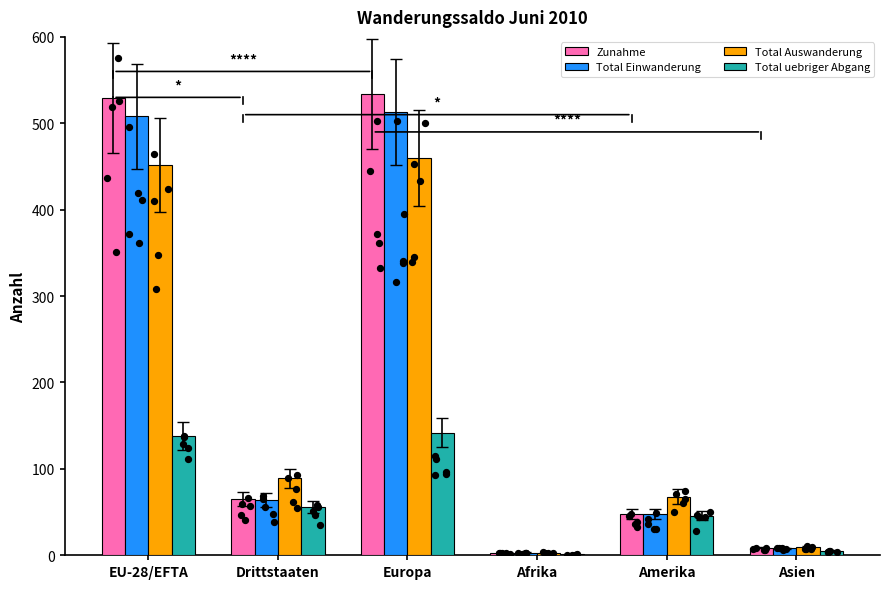

What is the total value across all series at Europa?

1649